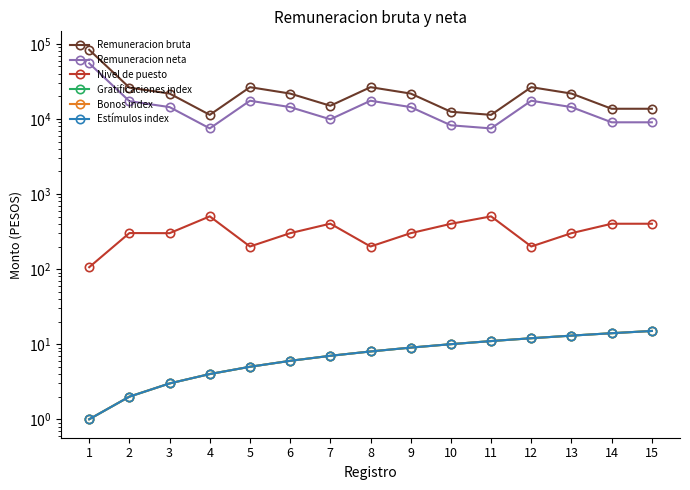

Does the chart display data point markers on the line(s)?

Yes